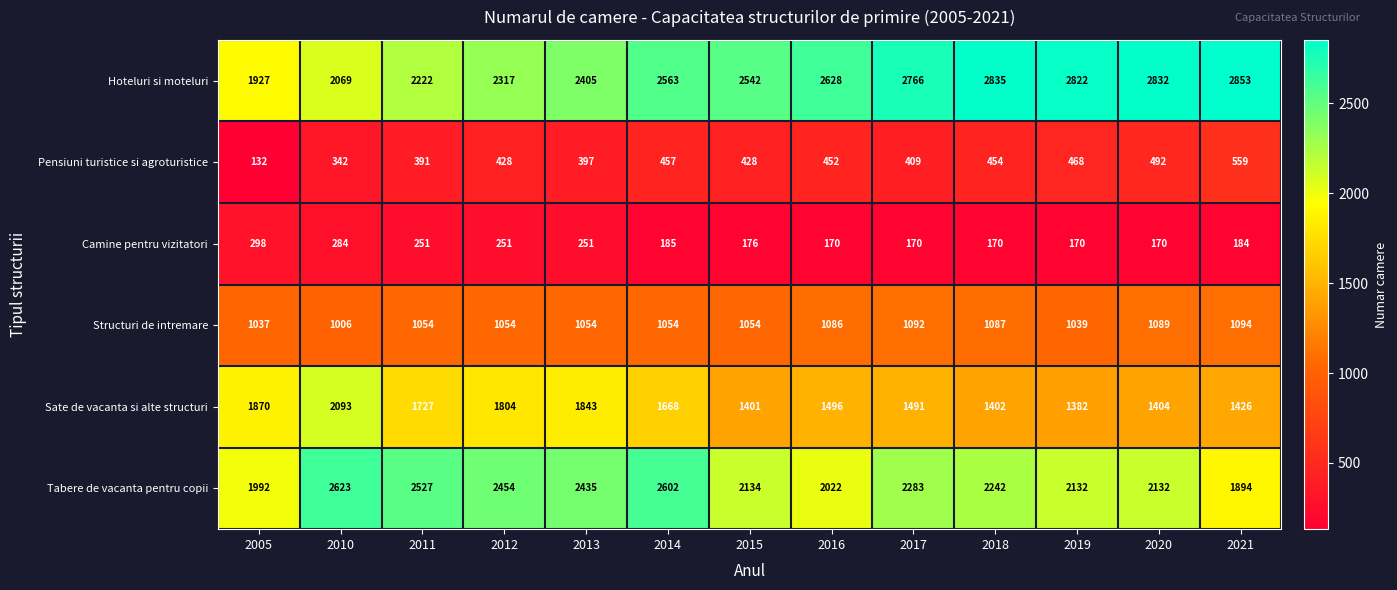

List the series in order of their peak value, lowest first.

Camine pentru vizitatori, Pensiuni turistice si agroturistice, Structuri de intremare, Sate de vacanta si alte structuri, Tabere de vacanta pentru copii, Hoteluri si moteluri